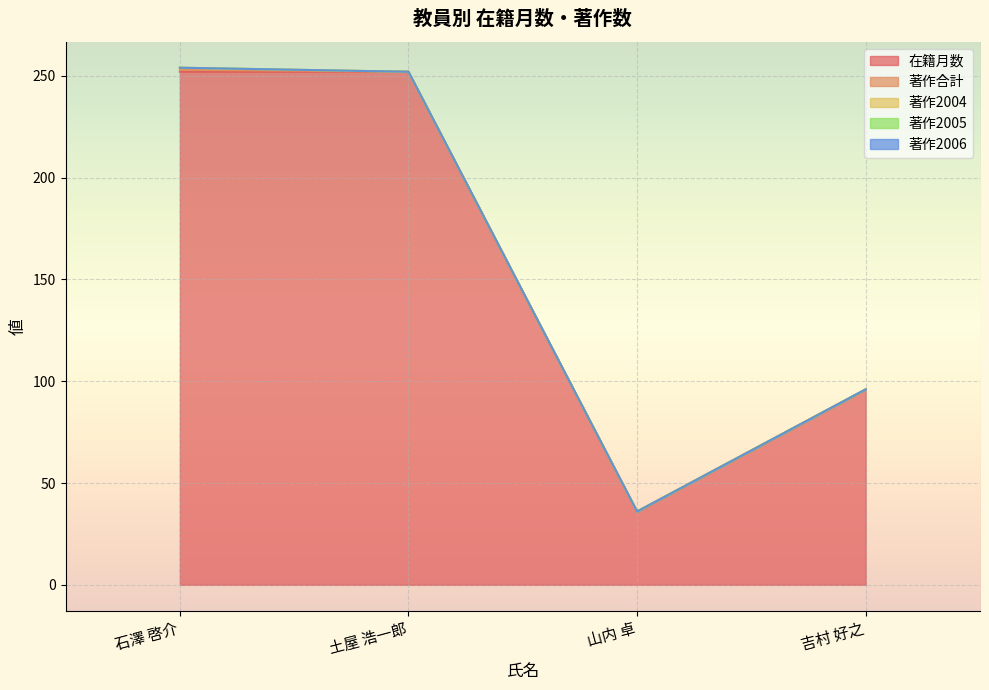

The value of 著作2004 at 石澤 啓介 is 2. True or false?

False